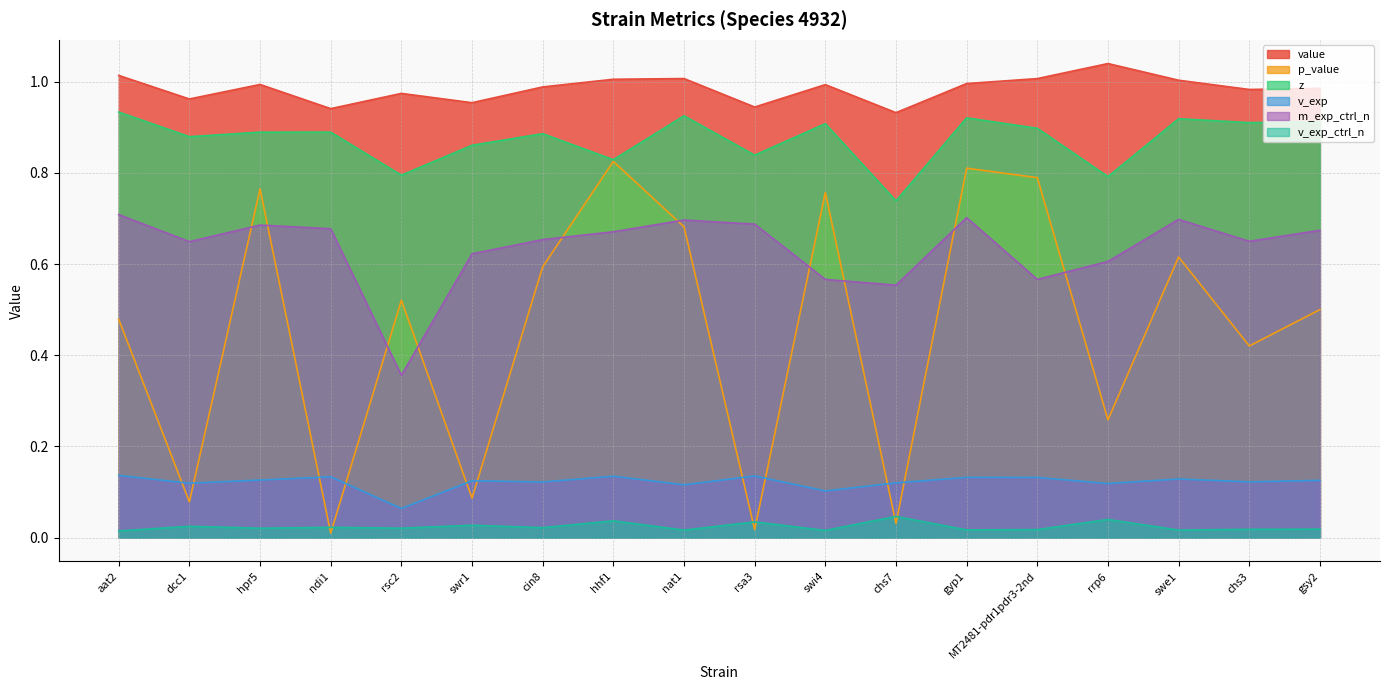

In v_exp, how many points are lower than both neighbors (excluding endpoints)?

7